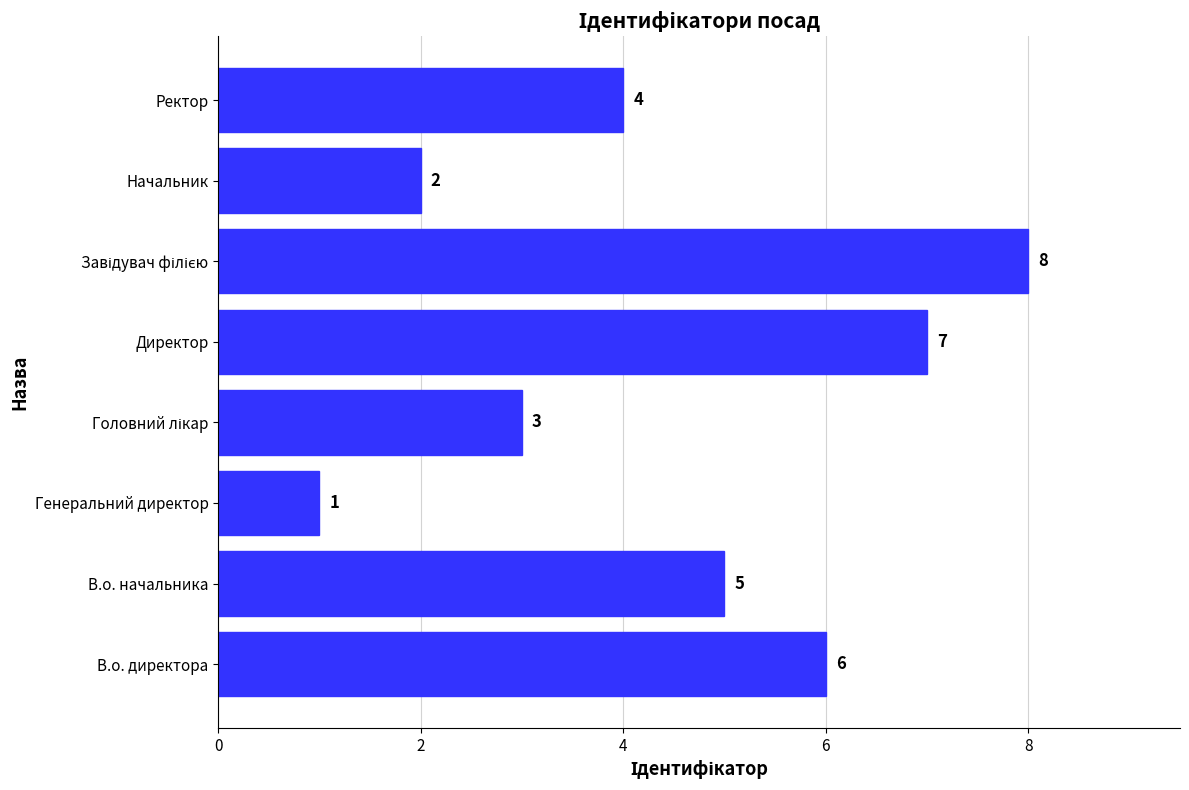

What is the difference between the maximum and minimum values?

7